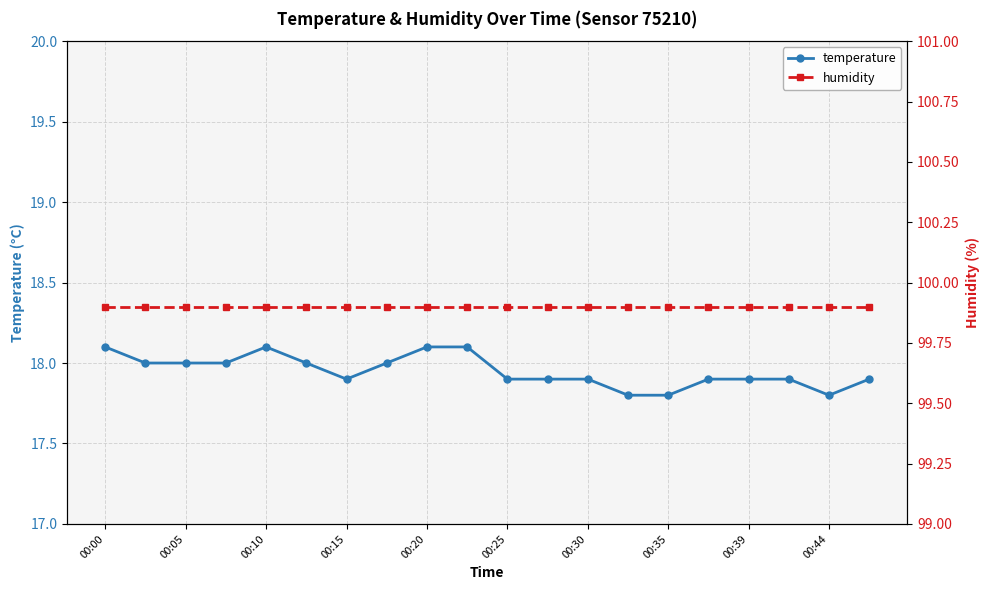

Is it true that temperature equals 8.1 at 00:30?

False